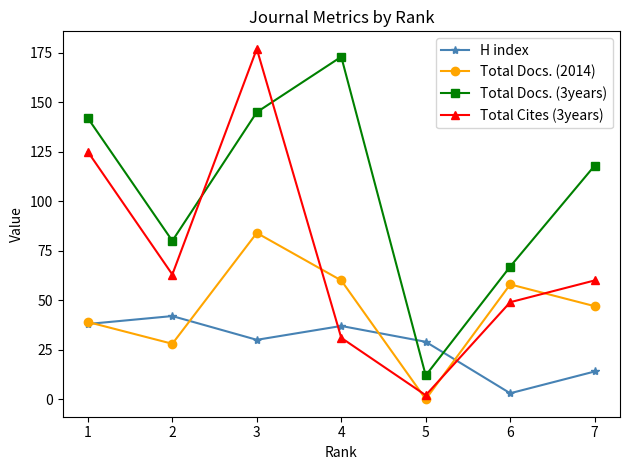

Rank the series by their maximum value, from highest to lowest.

Total Cites (3years), Total Docs. (3years), Total Docs. (2014), H index